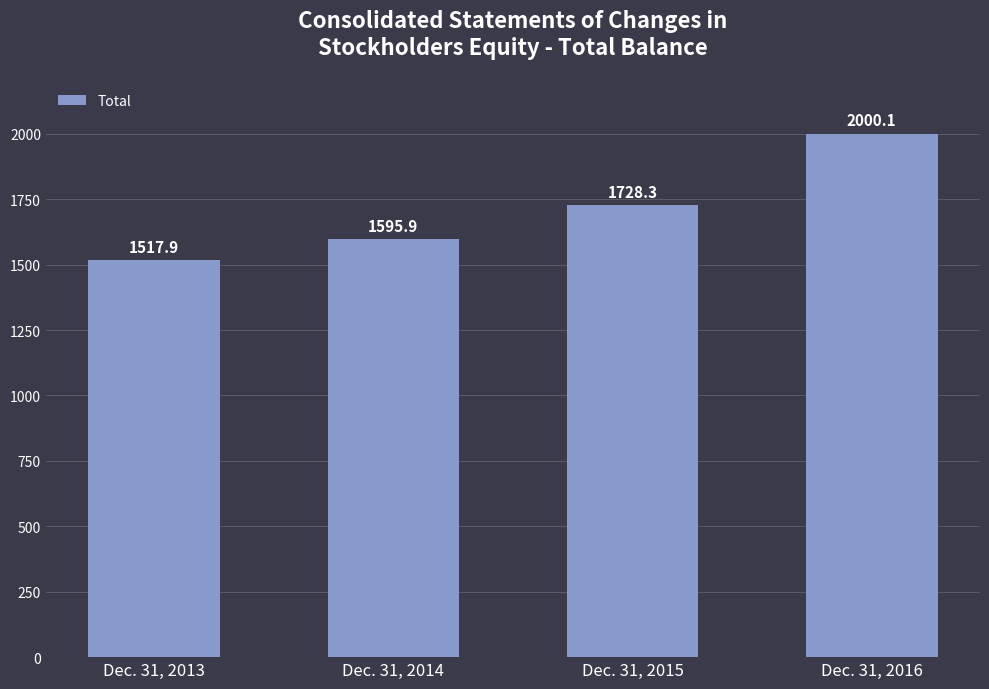

Reading right to left, transcribe all the data shown in this chart.

2000.1	1728.3	1595.9	1517.9